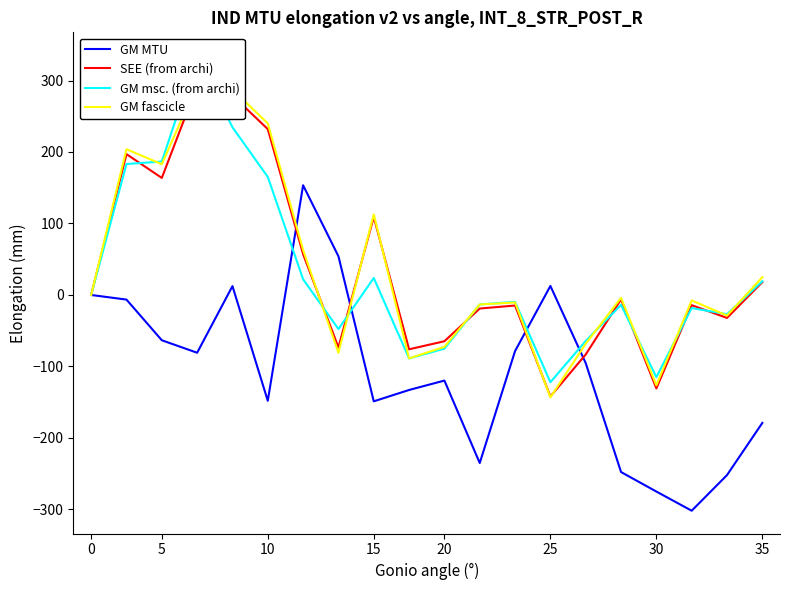

Is it true that GM MTU equals -119.7 at 20?

True